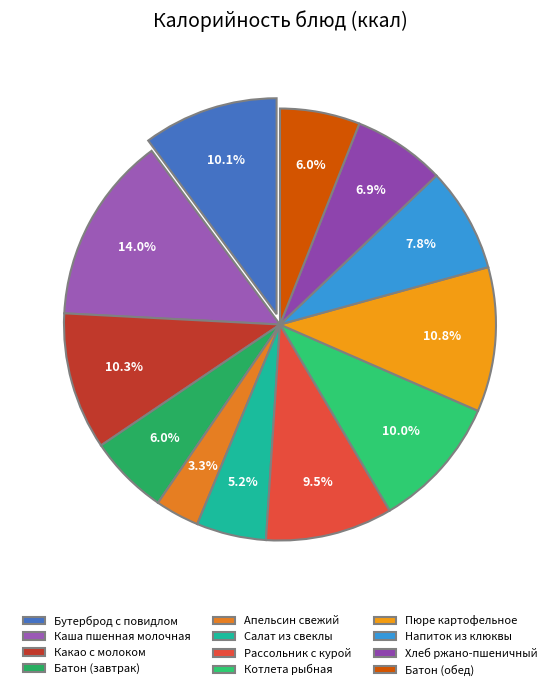

Does any single category account for the majority?

No